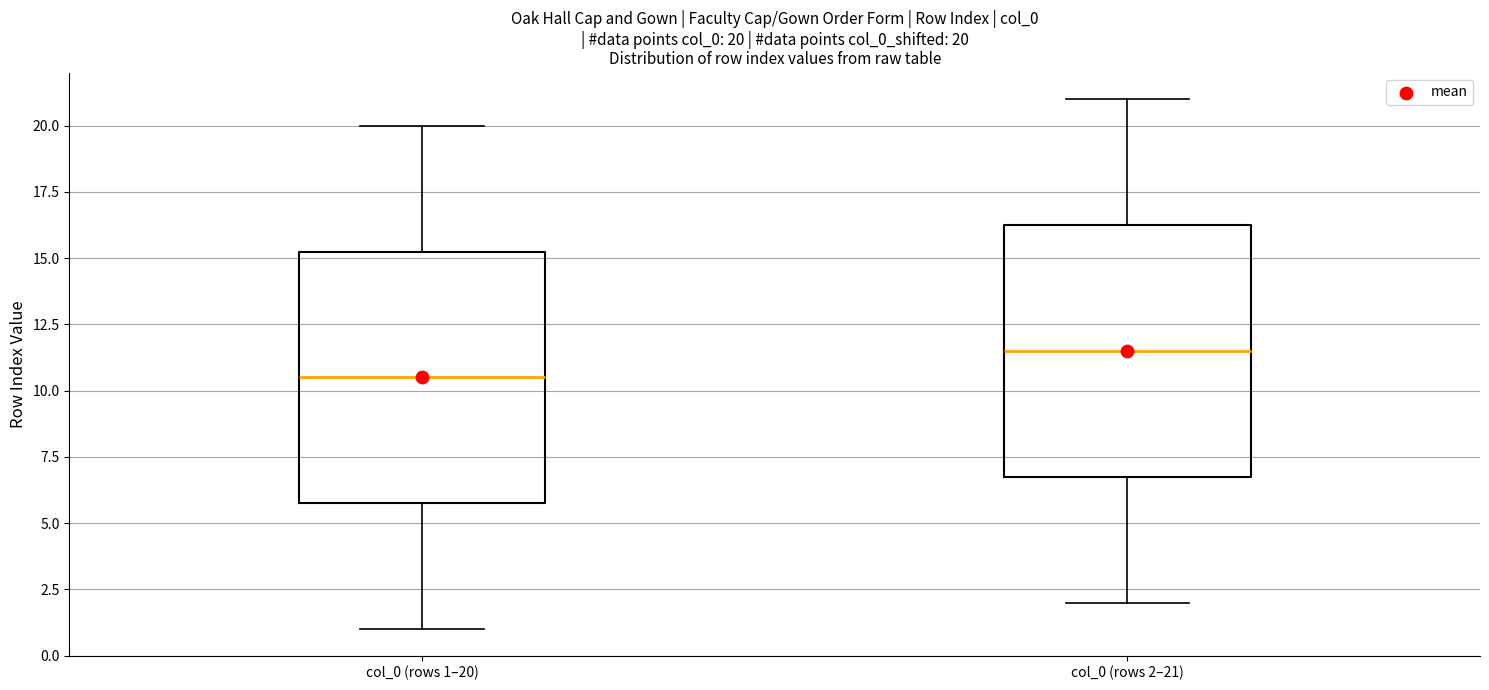

Which box's median line is the lowest?

col_0 (rows 1–20)